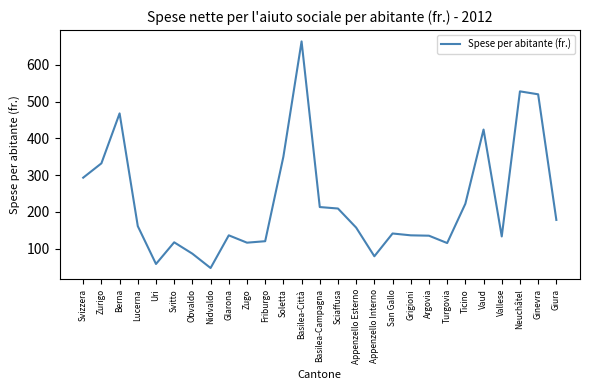

The chart shows a value of 76 at Appenzello Esterno. True or false?

False